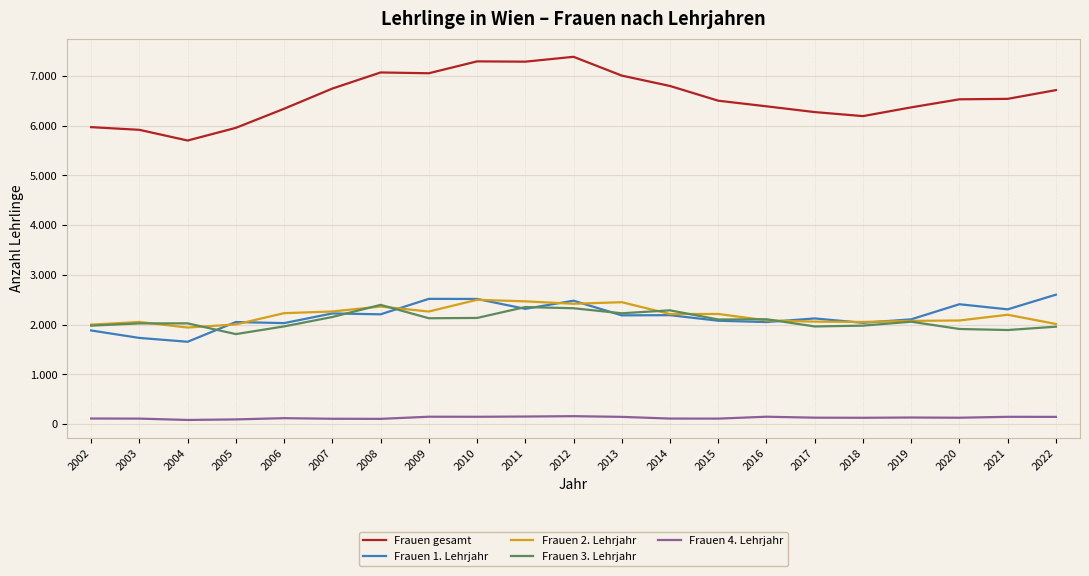

At 2020, list the series in order from smallest to largest.

Frauen 4. Lehrjahr, Frauen 3. Lehrjahr, Frauen 2. Lehrjahr, Frauen 1. Lehrjahr, Frauen gesamt